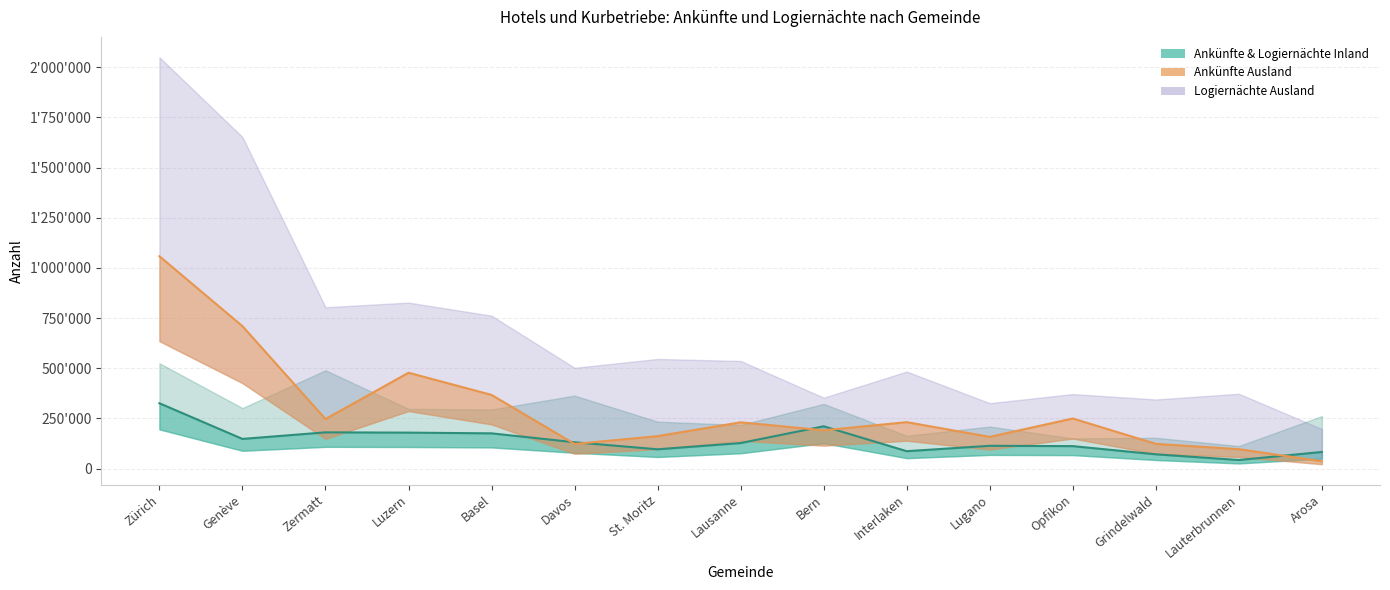

After their last crossing, which series has the higher values: Ankünfte Inland or Ankünfte Ausland?

Ankünfte Inland